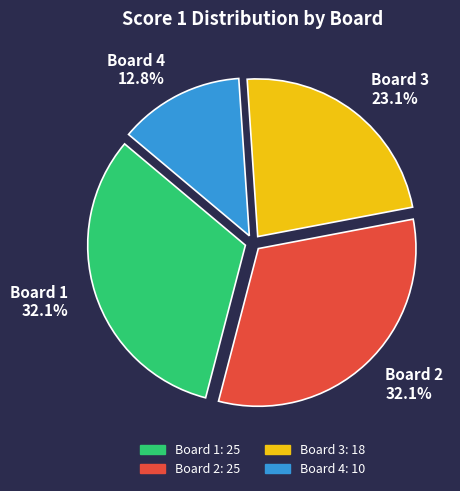

What portion of the pie excludes Board 1?

67.9%